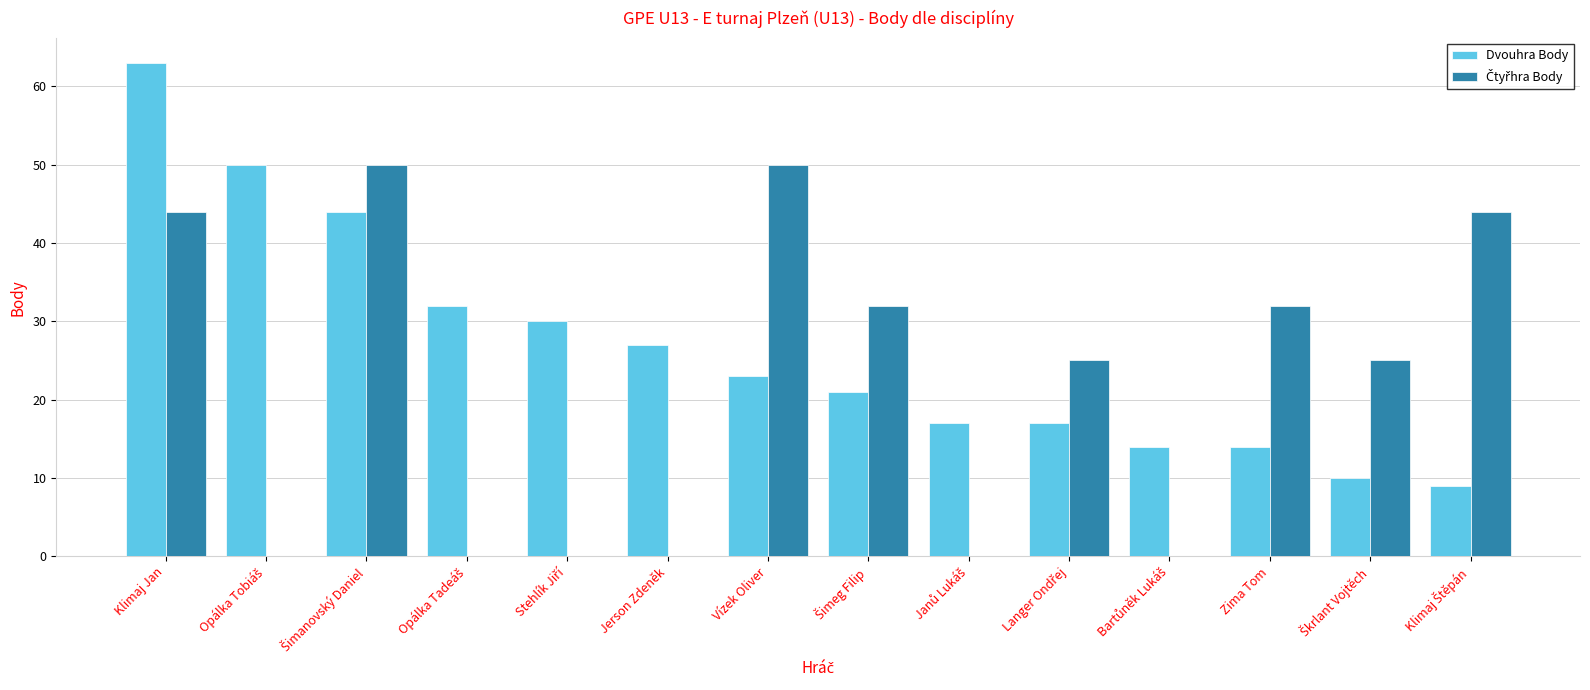

What is the total value across all series at Klimaj Jan?

107